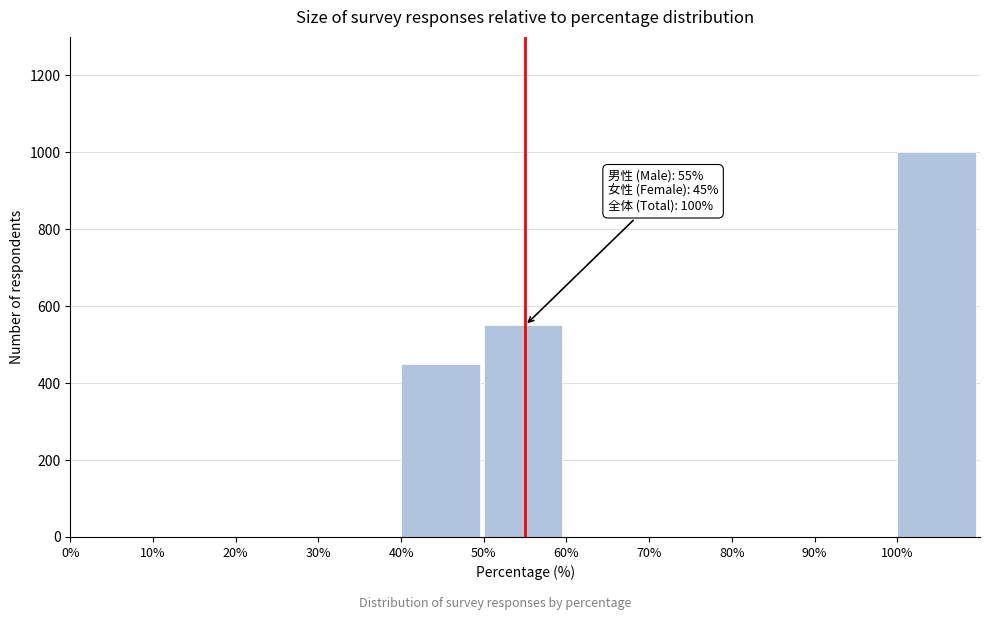

Reading left to right, extract all data points from this chart.

0%=0	10%=0	20%=0	30%=0	40%=450	50%=550	60%=0	70%=0	80%=0	90%=0	100%=1000